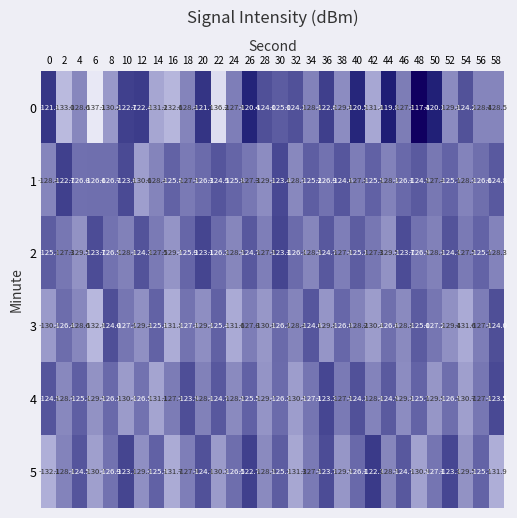

What is the sum of all 5 values?

-3820.0